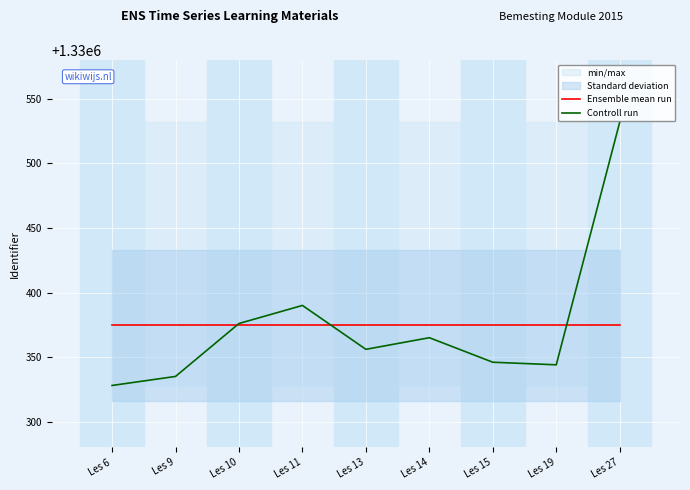

The value of Ensemble mean run at Les 19 is 463418.0. True or false?

False